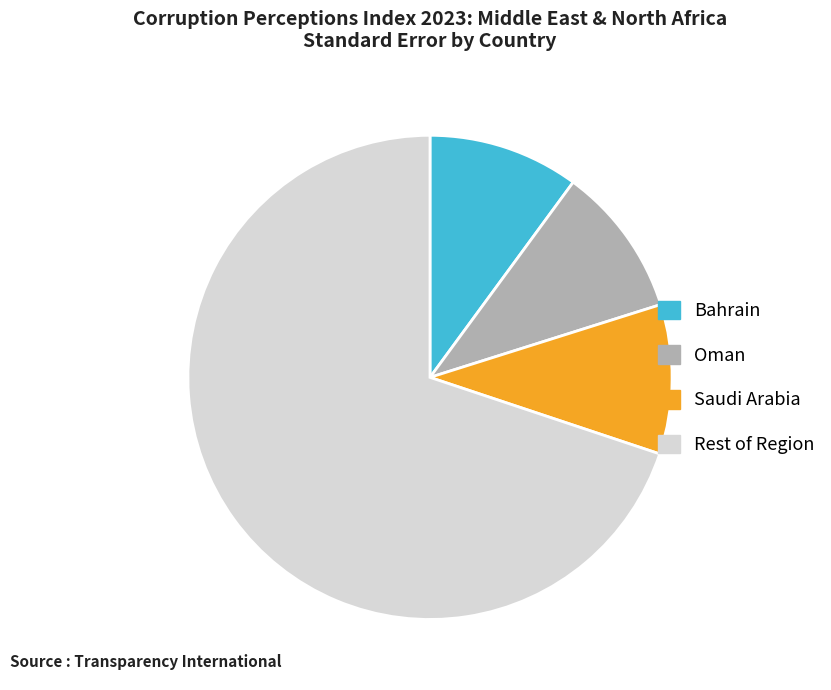

Count the number of slices in the pie.

4